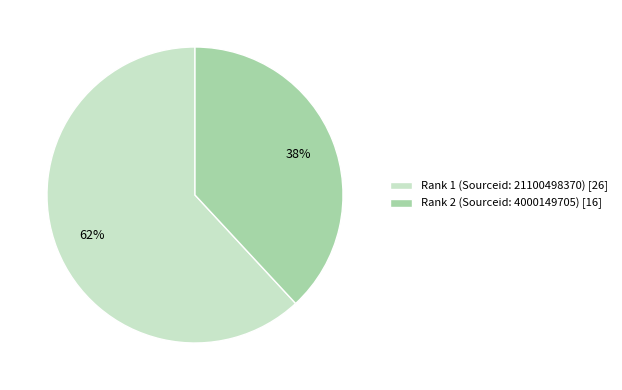

Does any single category account for the majority?

Yes